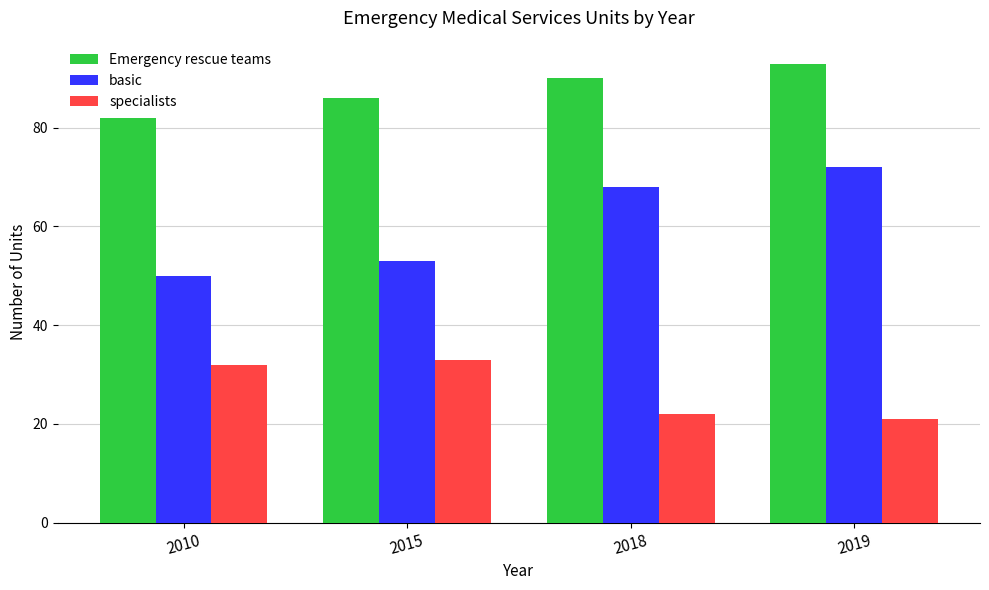

What is the value of the specialists bar at the 1st from the left?

32